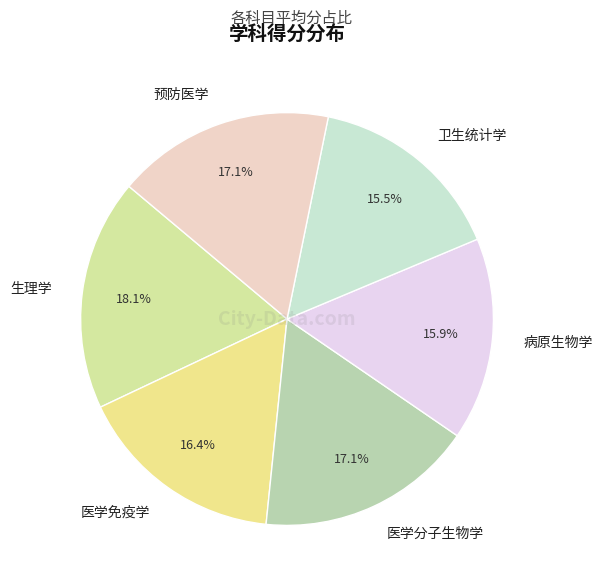

Does 预防医学 represent more than half of the total?

No